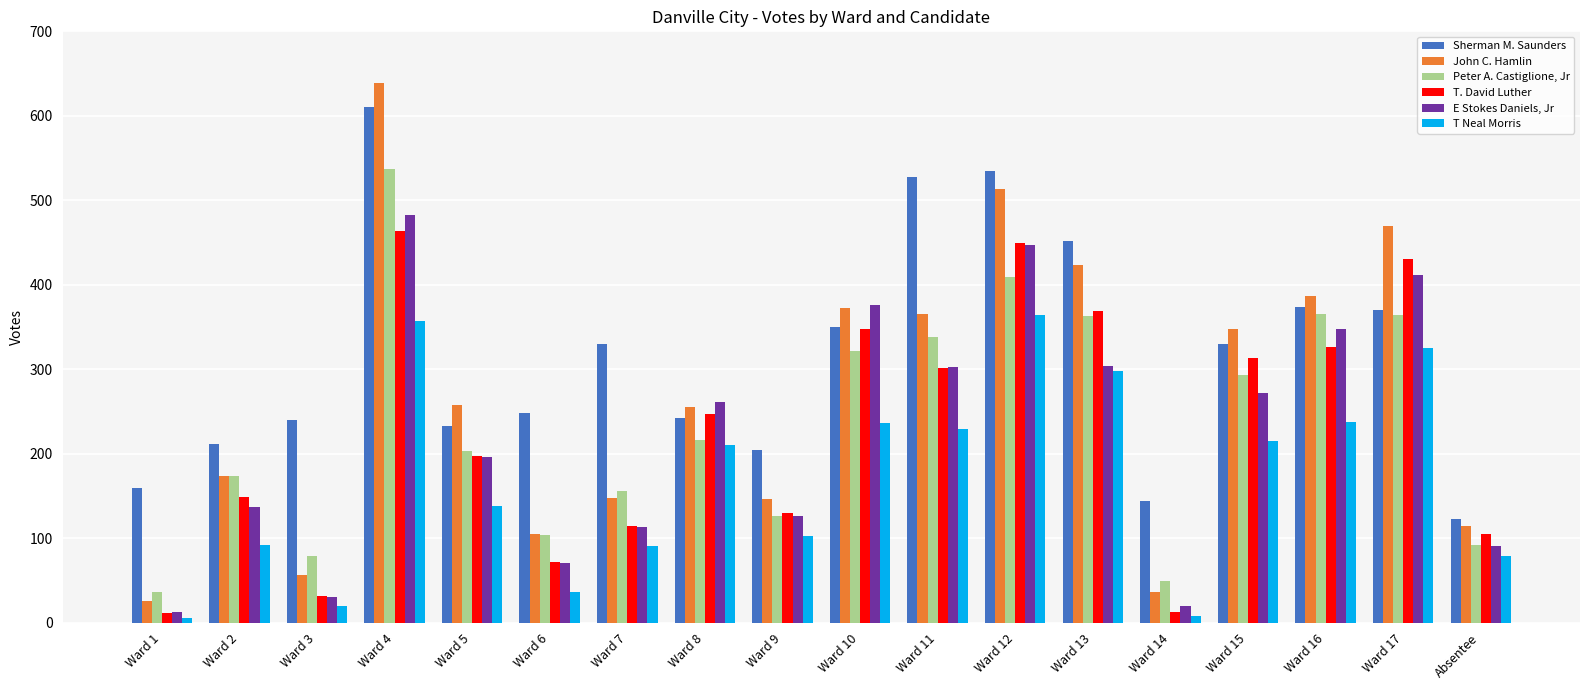

The Sherman M. Saunders series shows 452 at Ward 13. True or false?

True